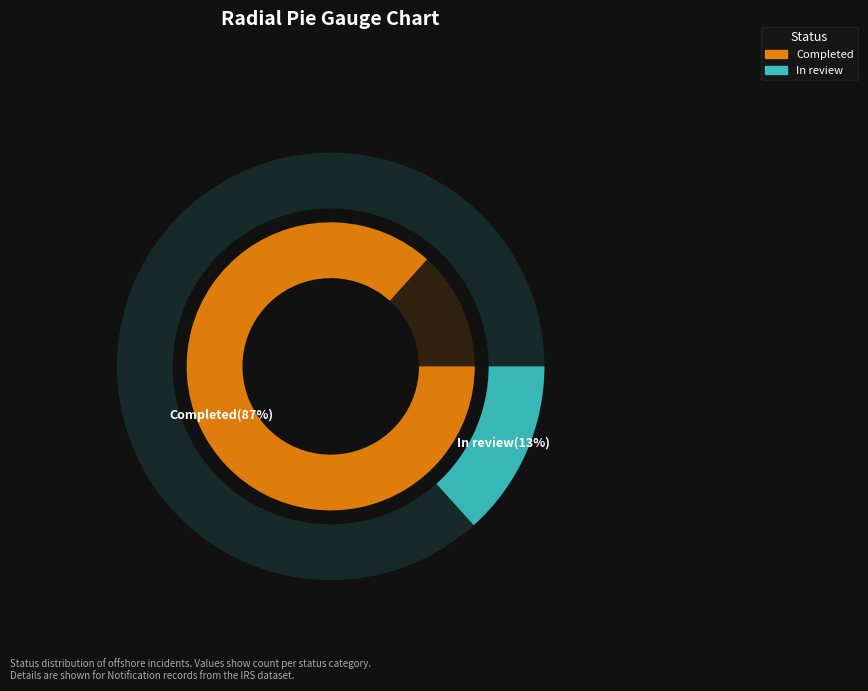

Which has a higher value, Completed or In review?

Completed